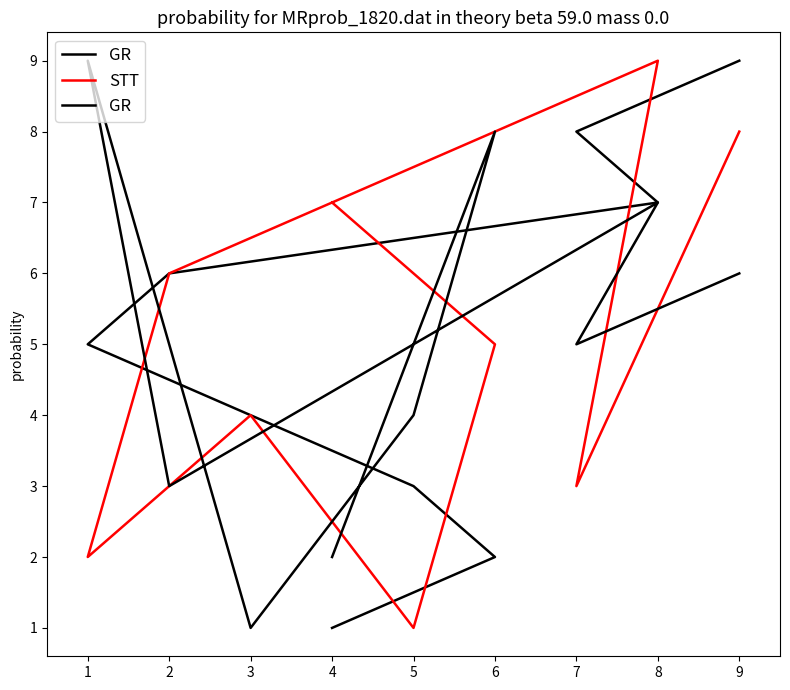

Which category has the lowest value in the GR series?

3